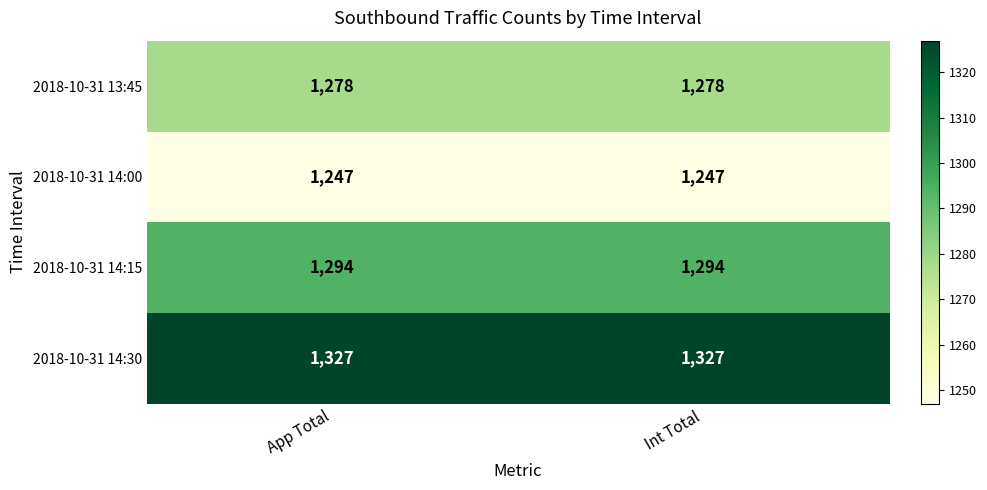

Rank the series at App Total from highest to lowest value.

2018-10-31 14:30, 2018-10-31 14:15, 2018-10-31 13:45, 2018-10-31 14:00